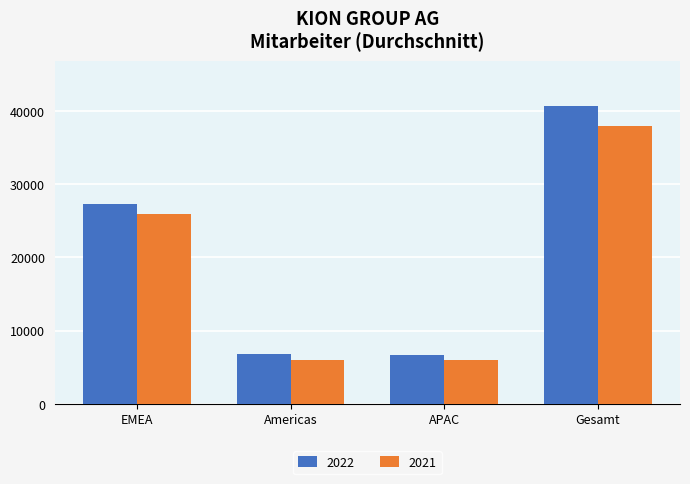

At Gesamt, list the series in order from largest to smallest.

2022, 2021